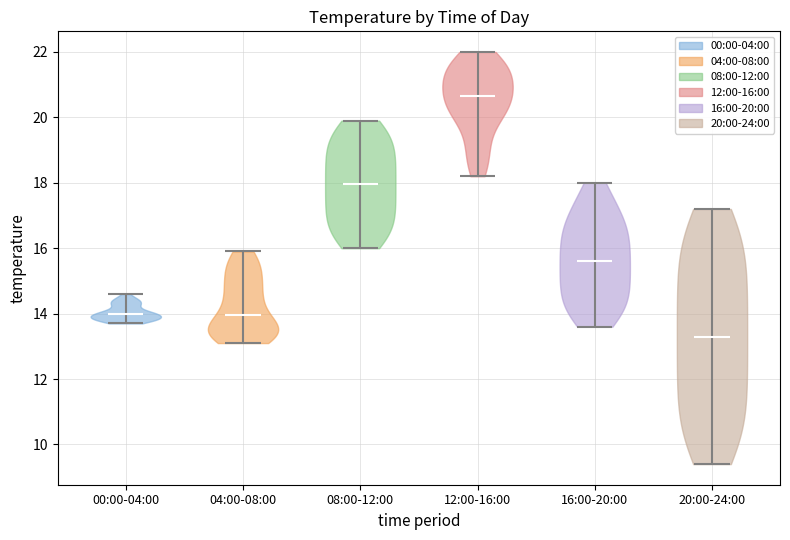

Which violin has the lowest median line?

20:00-24:00